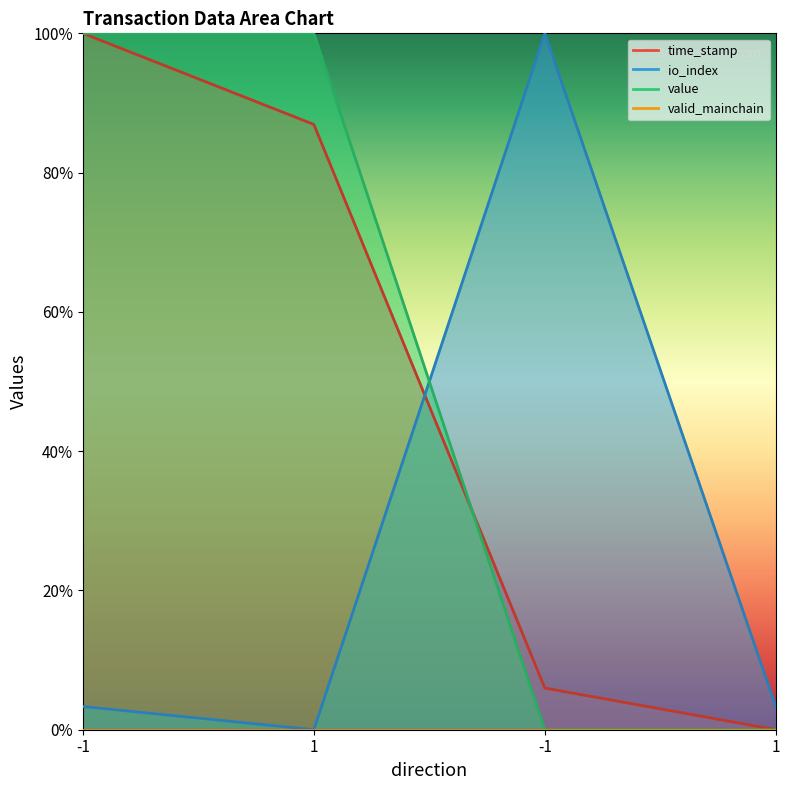

Where do time_stamp and io_index first cross each other?

1 and -1